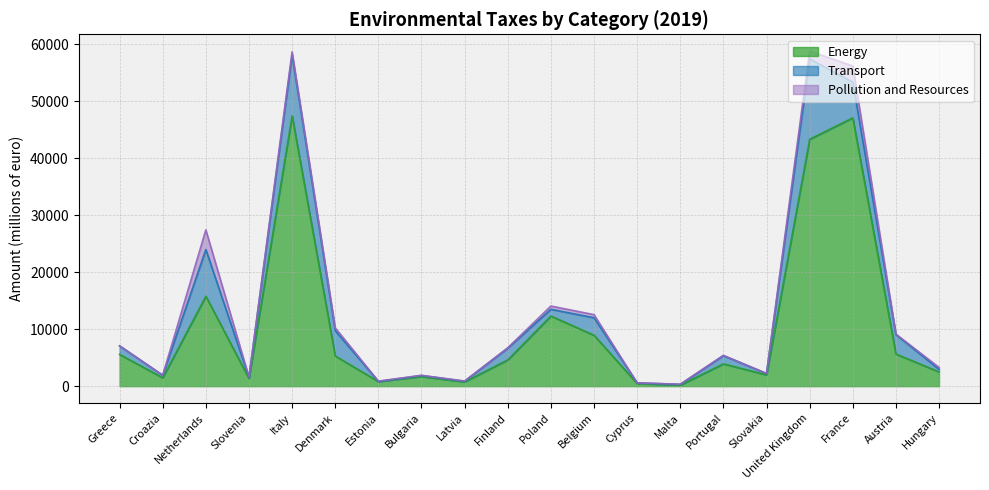

What is the maximum value shown in the chart?

47453